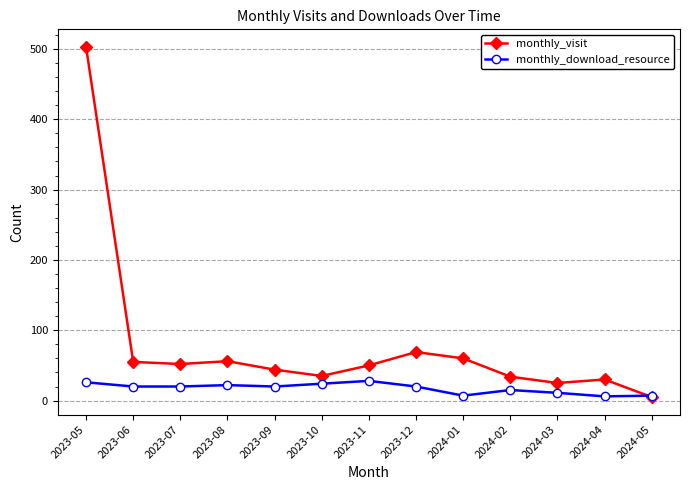

What value does the monthly_visit series have at 2024-04, to the nearest 5?

30